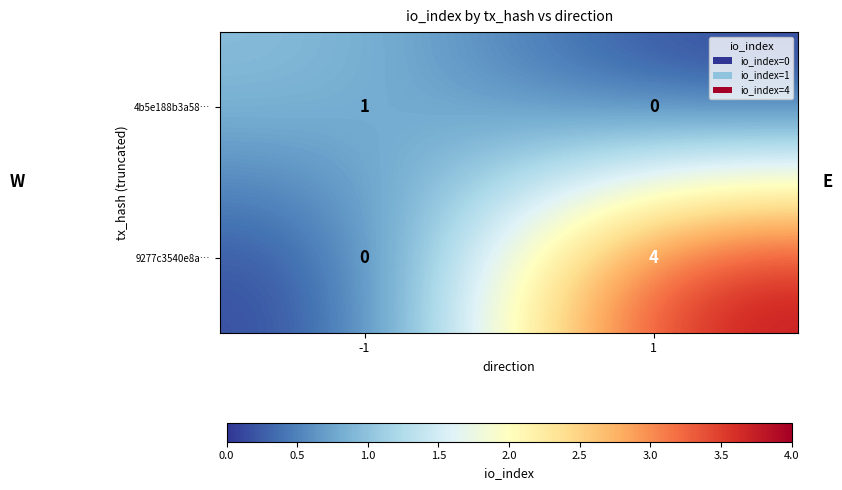

True or false: 9277c3540e8a… has a value of 3 at 1.

False